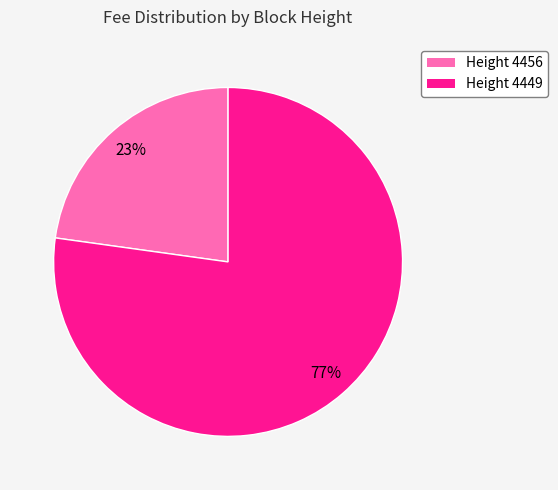

Is the sum of Height 4456 and Height 4449 greater than half?

Yes